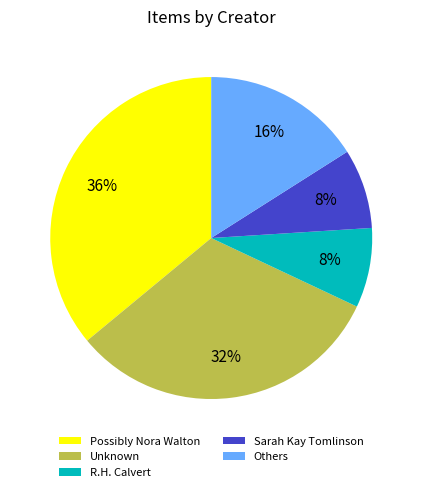

Is there a majority slice in this chart?

No